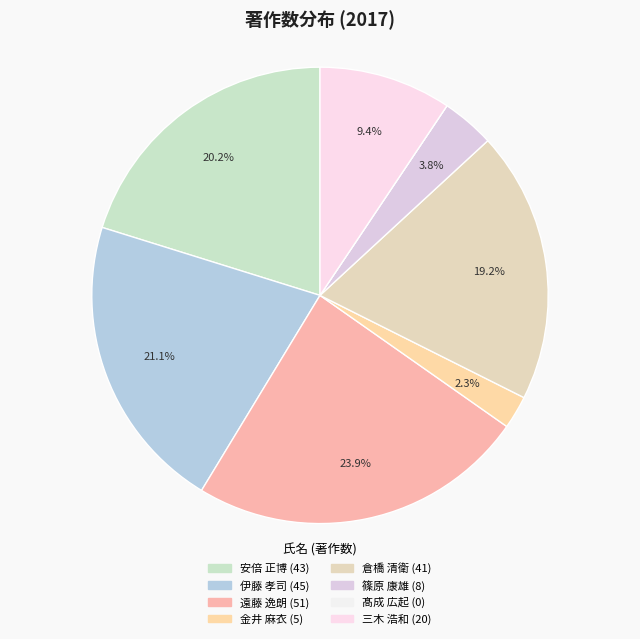

Does any single category account for the majority?

No